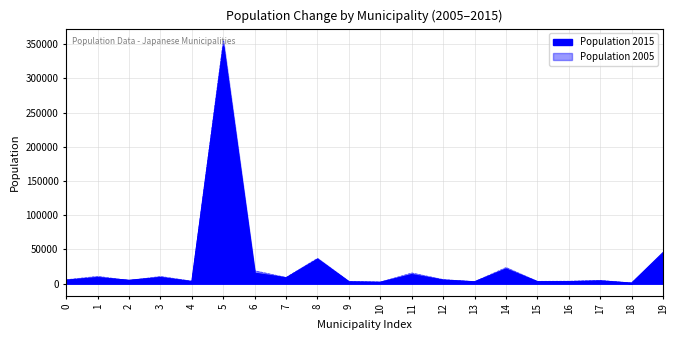

What is the difference between the second highest and second lowest values in the Population 2015 series?

43313